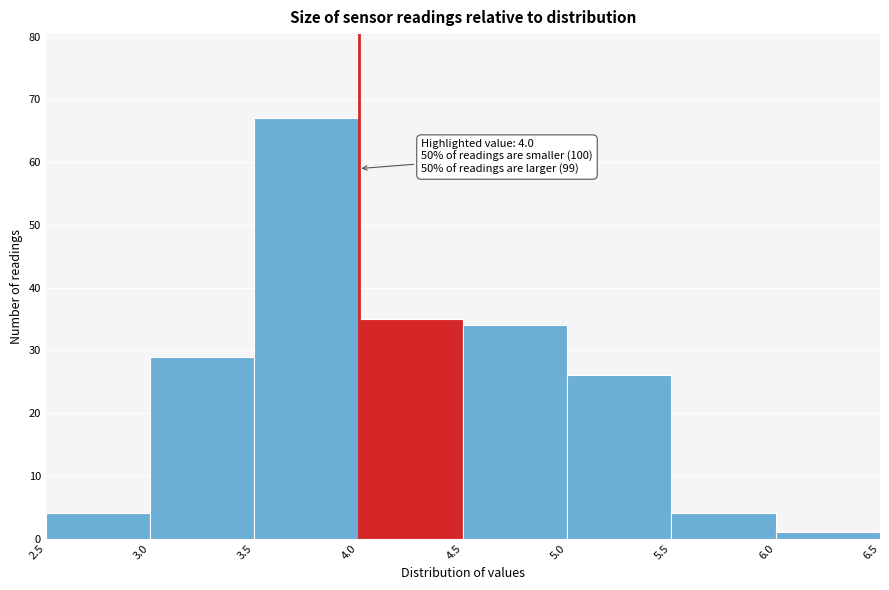

Over which range of the x-axis is the bar tallest?

3.5 to 4.0